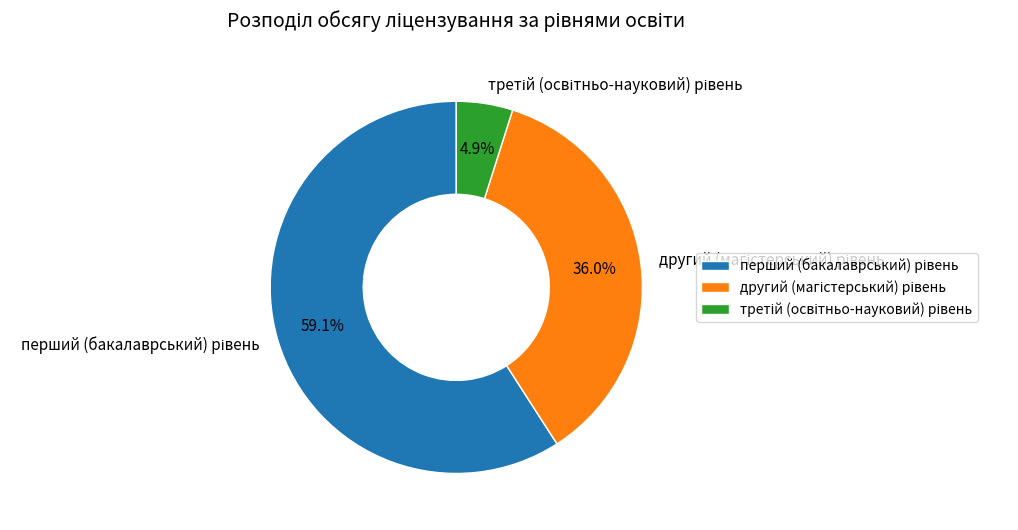

To the nearest percent, what is the difference between the largest and smallest slice percentages?

54%